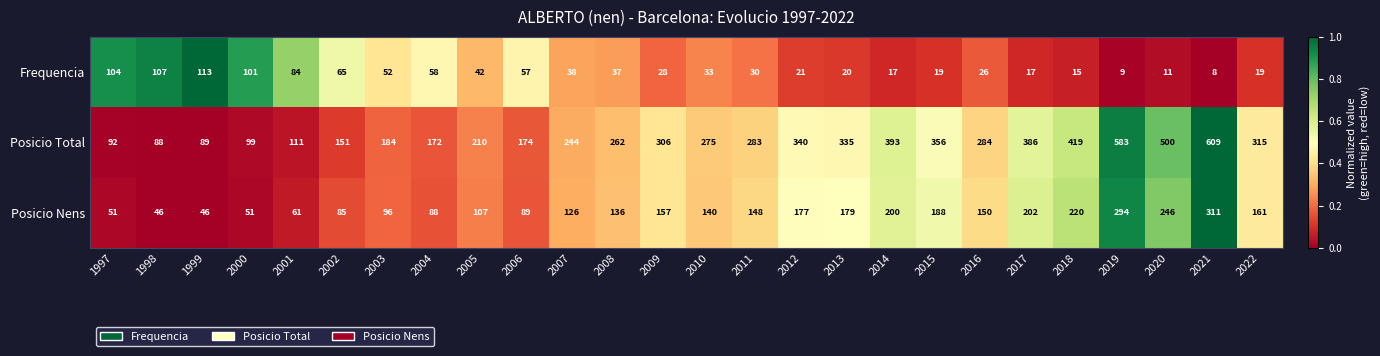

What is the highest value of the Frequencia series?

113